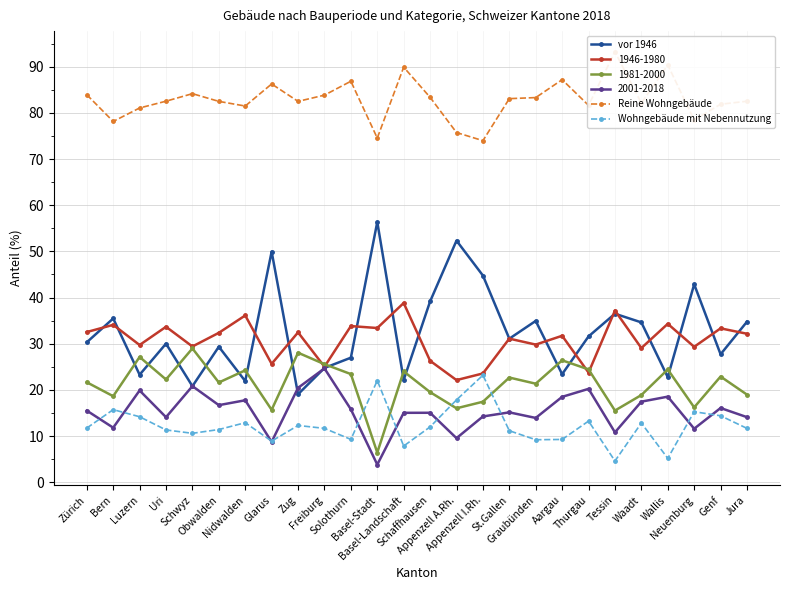

Which series has the largest range (max minus min)?

vor 1946